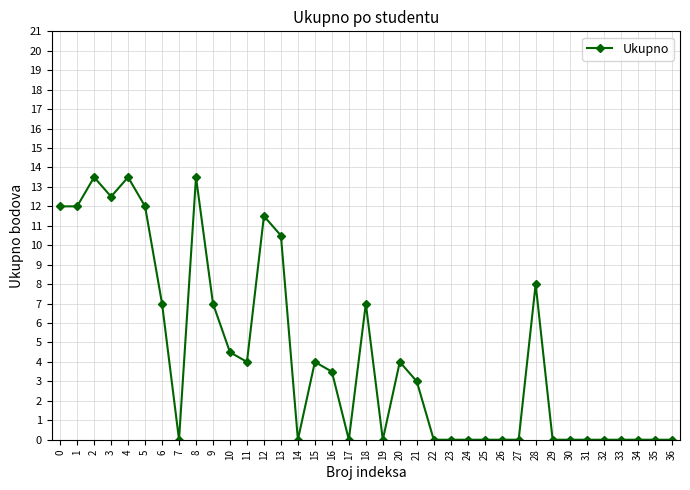

What is the value of the 10th point from the left?

7.0